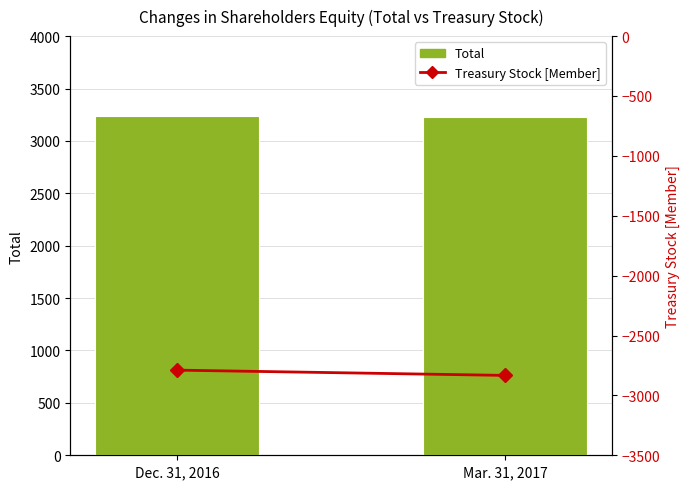

What is the value of the Total bar at the 2nd from the left?

3226